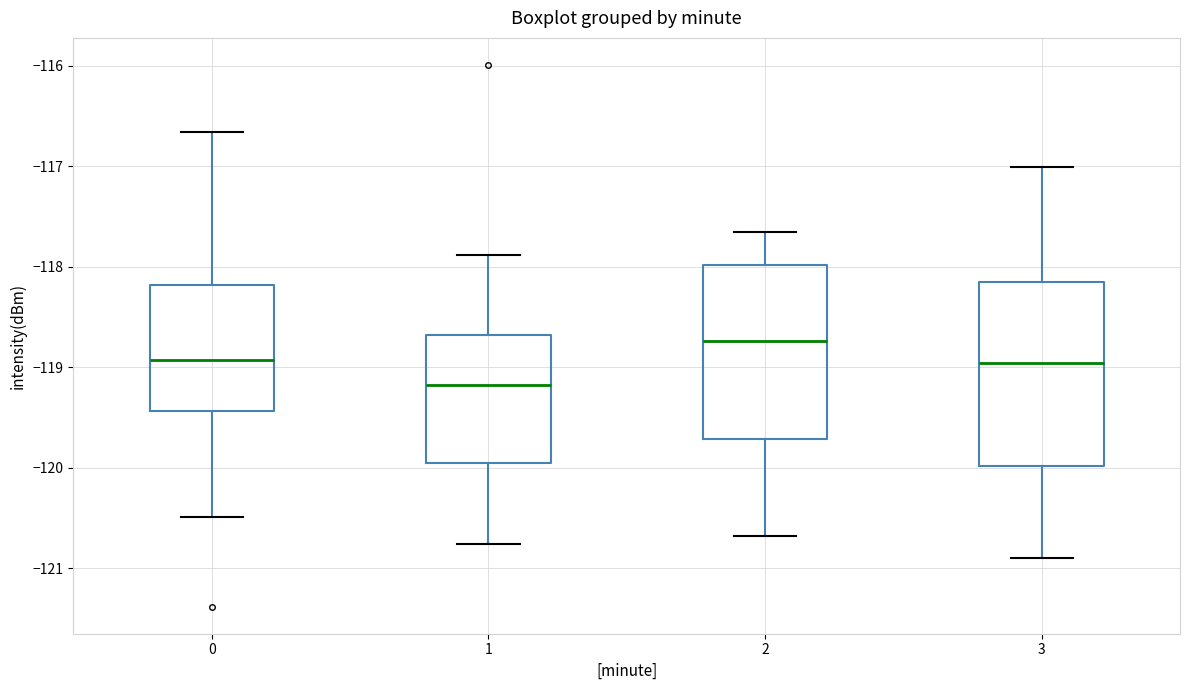

Reading left to right, transcribe this box plot: for each box, give where its median line is, the range the box spans, and where its two whiskers end, as read against the y-axis. The values are not printed on the chart, so give them approximately, as read against the axis.

0: median -118.9, box -119.4 to -118.2, whiskers -120.5 to -116.7
1: median -119.2, box -120.0 to -118.7, whiskers -120.8 to -117.9
2: median -118.7, box -119.7 to -118.0, whiskers -120.7 to -117.7
3: median -119.0, box -120.0 to -118.1, whiskers -120.9 to -117.0